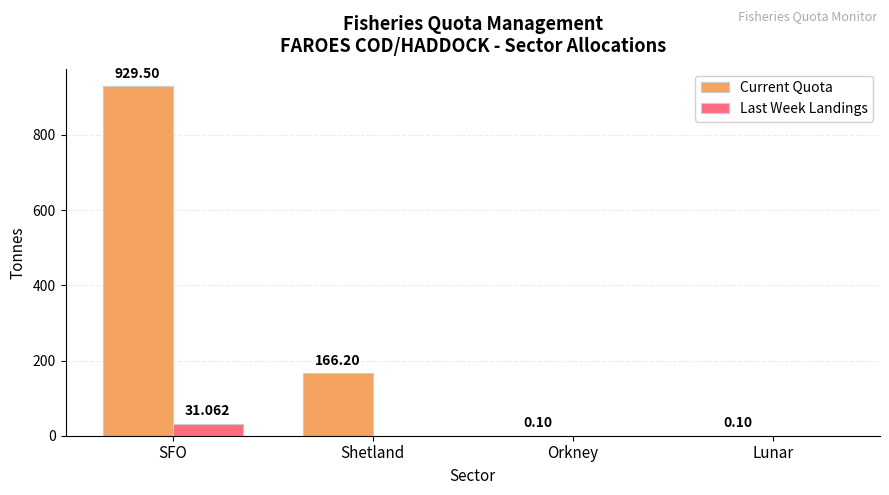

At which label does Last Week Landings reach its peak?

SFO